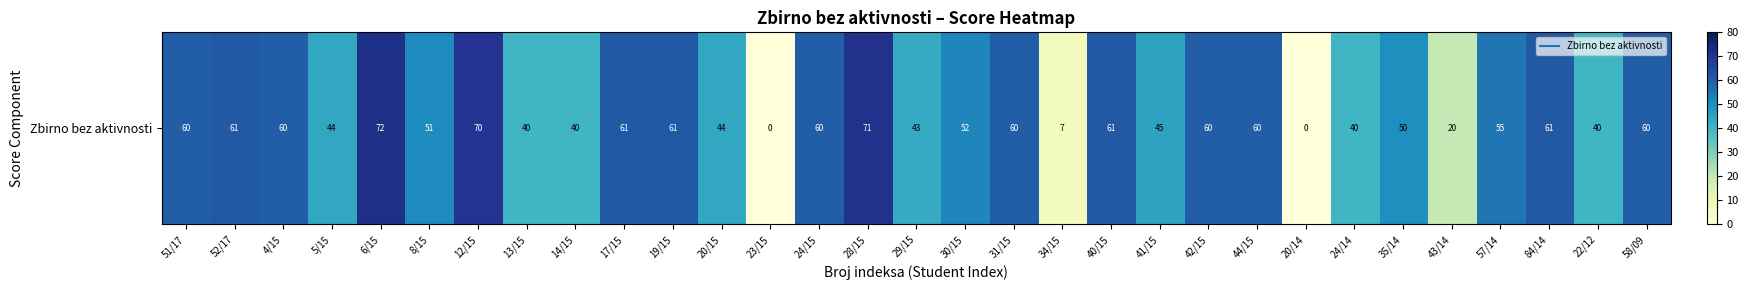

Rank the categories by value from highest to lowest.

6/15, 28/15, 12/15, 52/17, 17/15, 19/15, 40/15, 84/14, 51/17, 4/15, 24/15, 31/15, 42/15, 44/15, 58/09, 57/14, 30/15, 8/15, 35/14, 41/15, 5/15, 20/15, 29/15, 13/15, 14/15, 24/14, 22/12, 43/14, 34/15, 23/15, 20/14